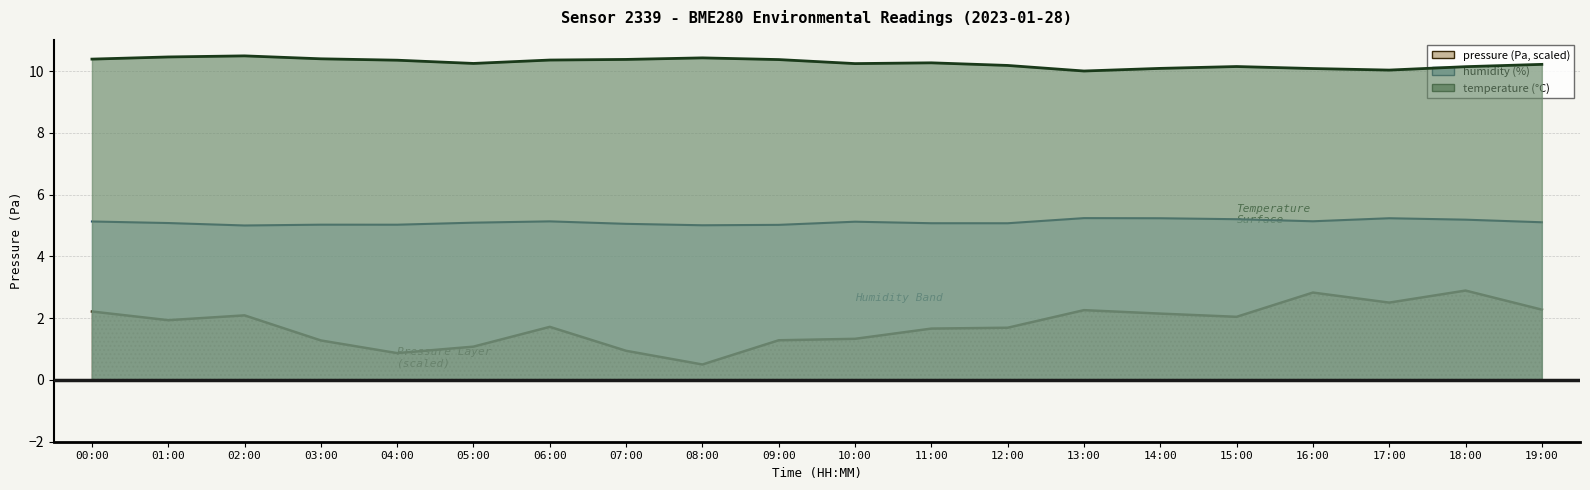

What is the difference between the highest and lowest values at 12:00?

8.5